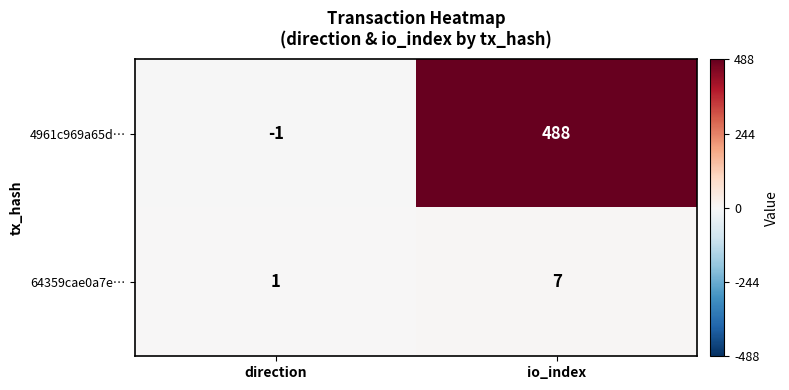

List the series in order of their peak value, highest first.

4961c969a65d…, 64359cae0a7e…